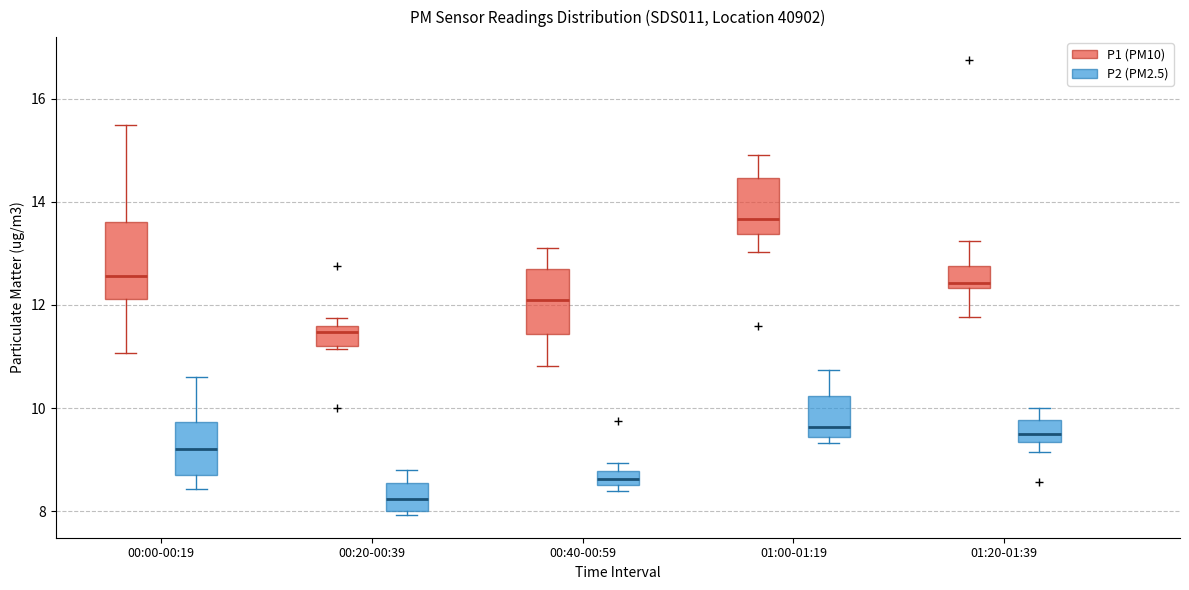

Where is the upper edge of the box for 00:40-00:59 (P2 (PM2.5)) on the y-axis? The values are not printed on the chart, so give them approximately, as read against the axis.

8.8